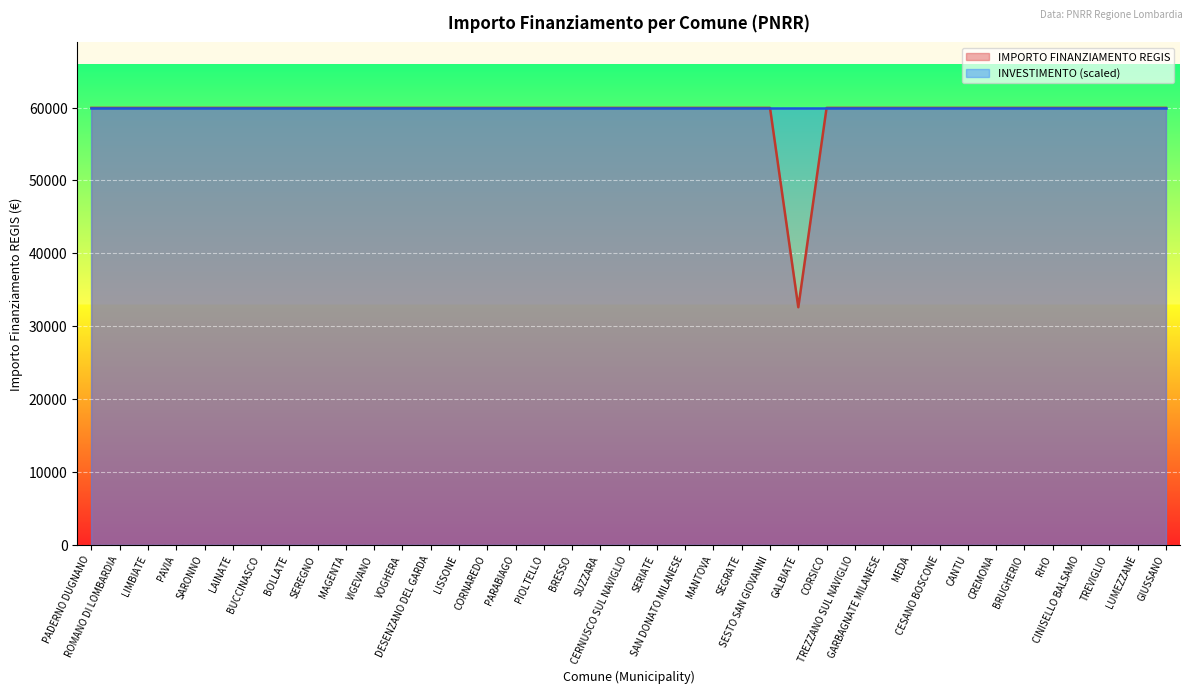

The value at PARABIAGO is 59966. True or false?

True